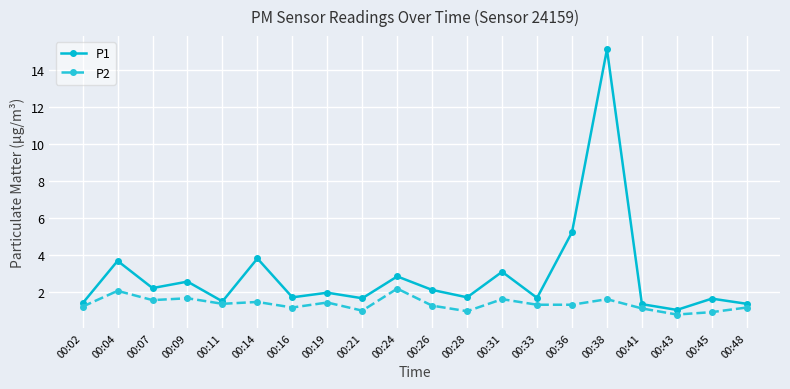

What is the difference between the highest and lowest values at 00:45?

0.7